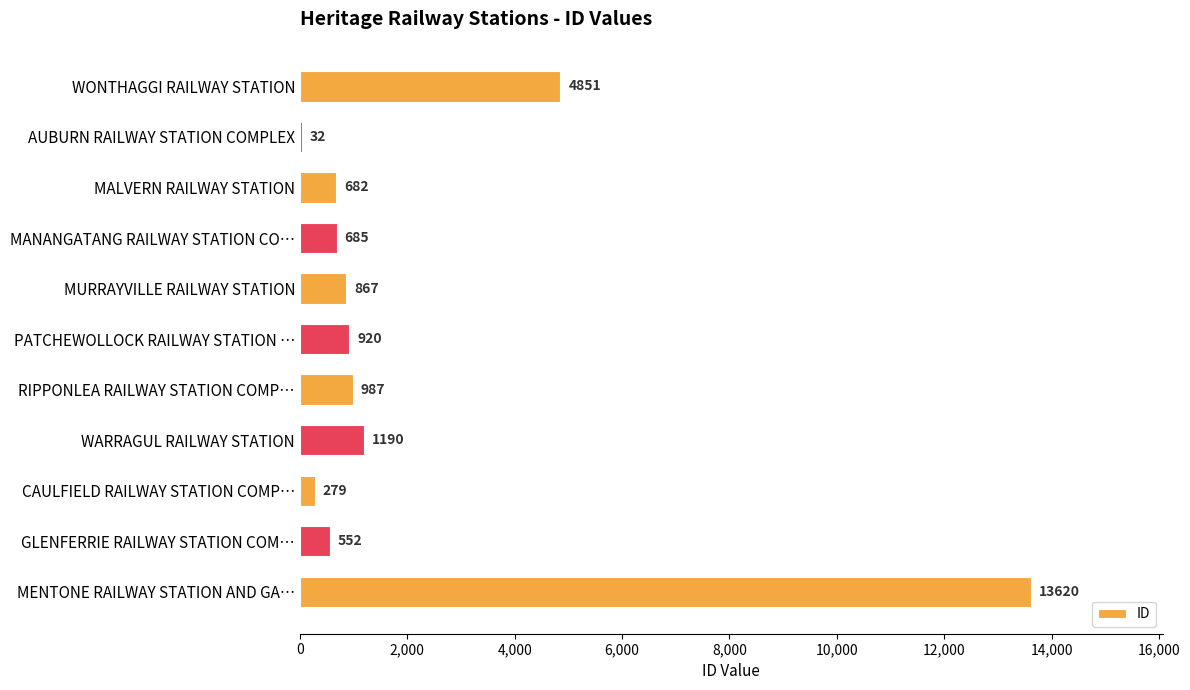

Reading top to bottom, transcribe all the data shown in this chart.

WONTHAGGI RAILWAY STATION=4851	AUBURN RAILWAY STATION COMPLEX=32	MALVERN RAILWAY STATION=682	MANANGATANG RAILWAY STATION CO…=685	MURRAYVILLE RAILWAY STATION=867	PATCHEWOLLOCK RAILWAY STATION …=920	RIPPONLEA RAILWAY STATION COMP…=987	WARRAGUL RAILWAY STATION=1190	CAULFIELD RAILWAY STATION COMP…=279	GLENFERRIE RAILWAY STATION COM…=552	MENTONE RAILWAY STATION AND GA…=13620